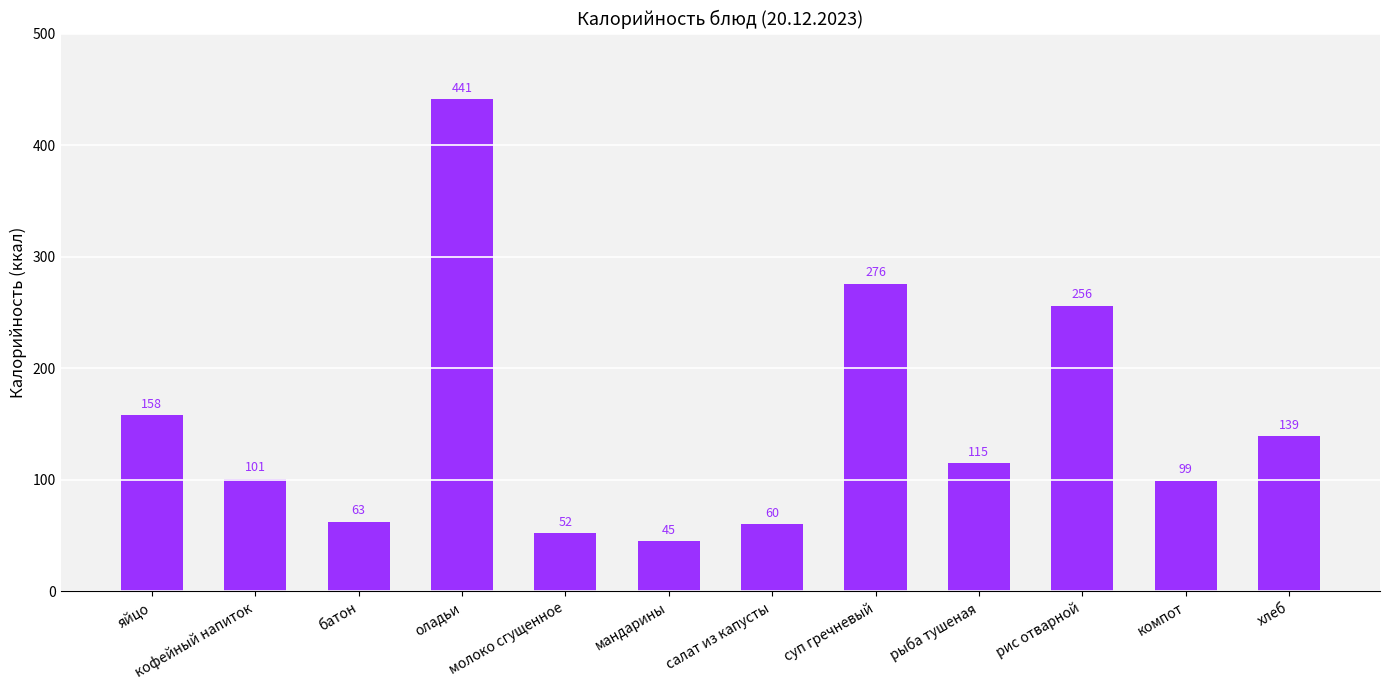

What is the average value?

150.3